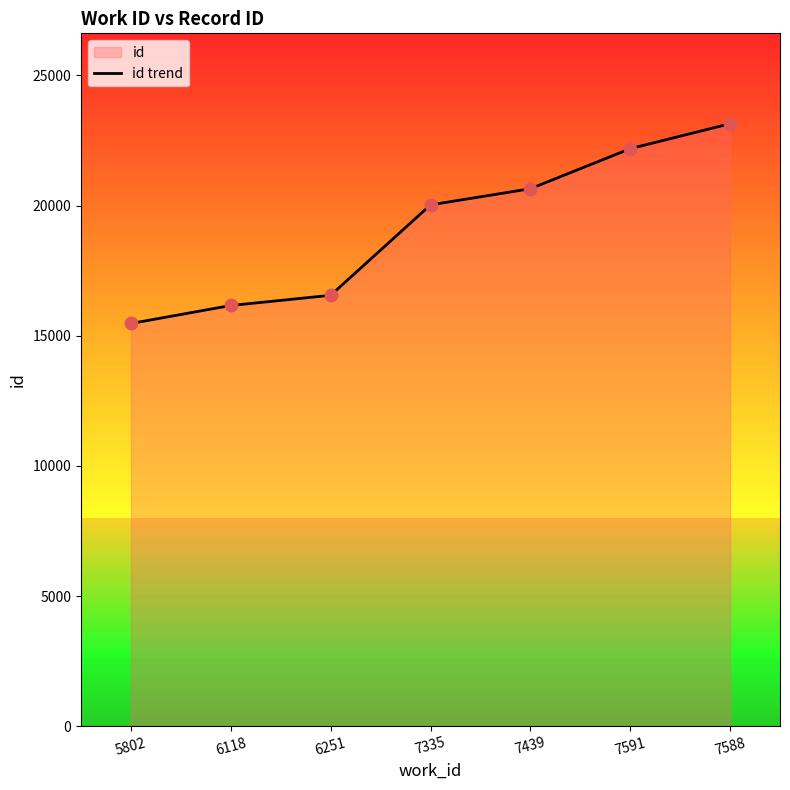

Approximately how many times larger is the value at 6118 compared to 7335?

0.8